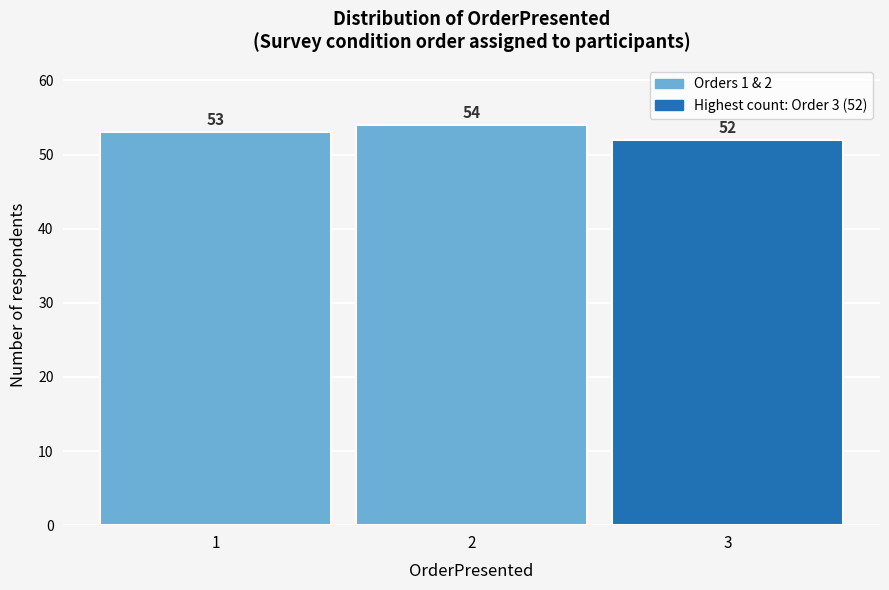

Reading left to right, what are all the values shown in this chart?

1=53	2=54	3=52